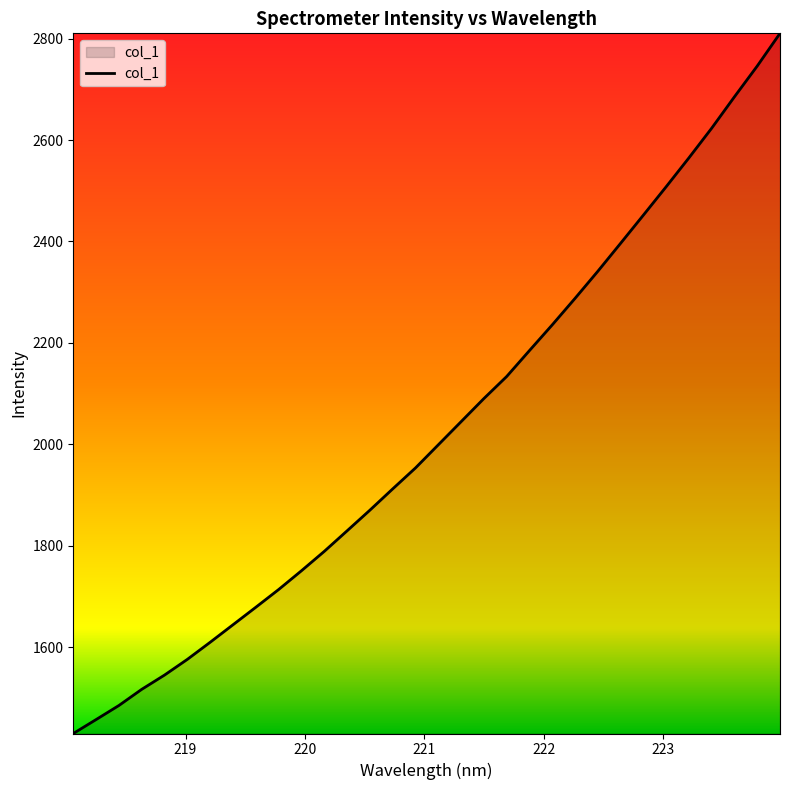

What is the difference between the maximum and minimum values?

1380.9